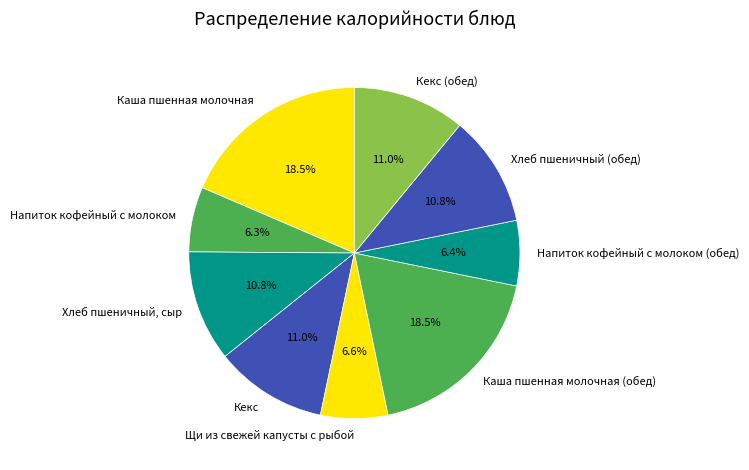

To the nearest percent, what portion does Кекс represent?

11%